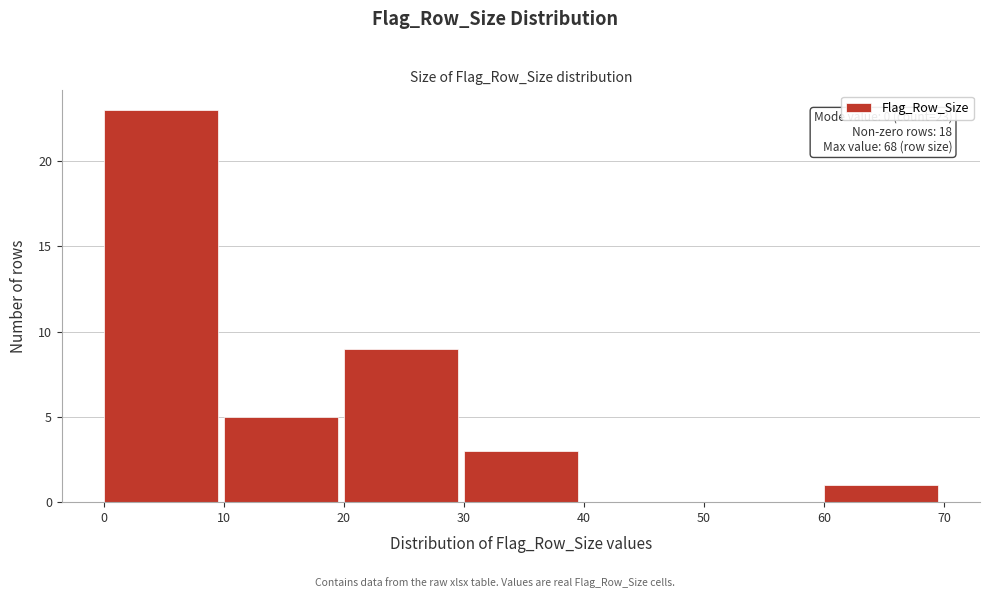

Which range on the x-axis has the tallest bar?

0 to 10